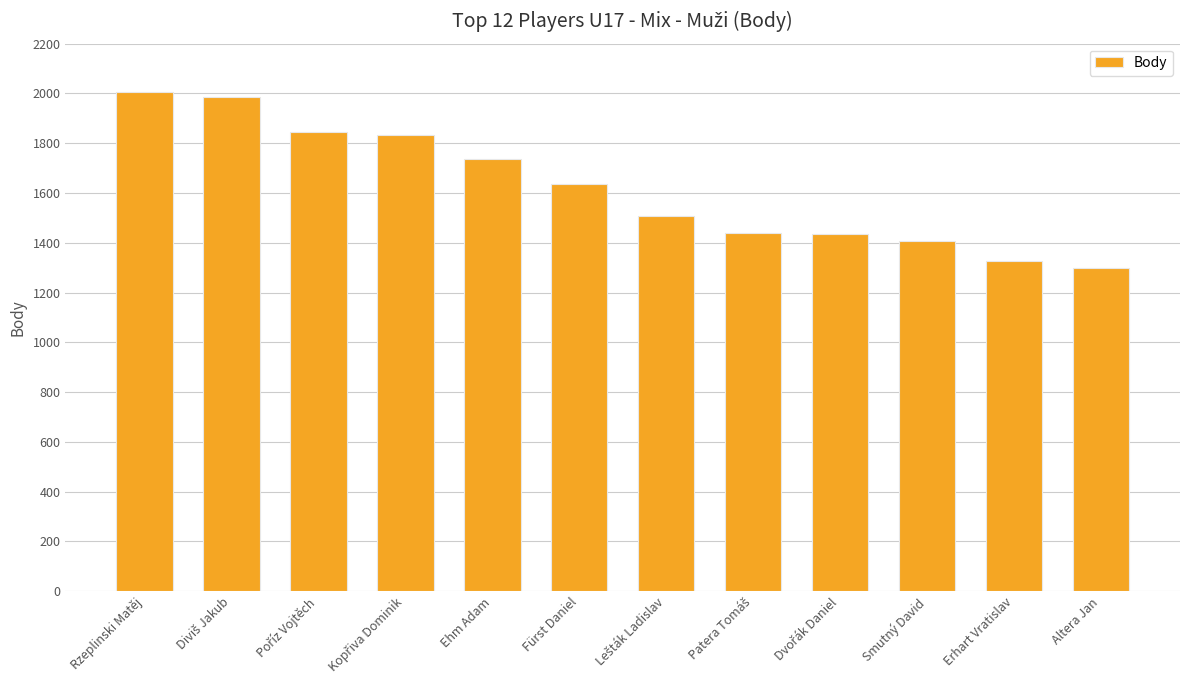

What is the maximum value shown in the chart?

2004